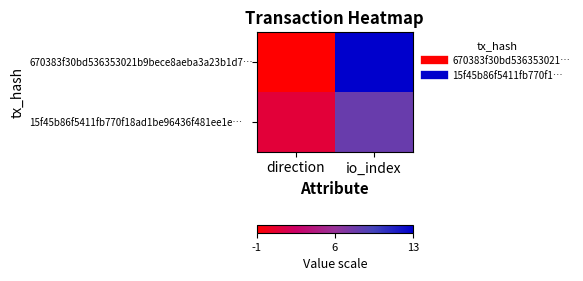

Which category has the highest value across all series?

io_index